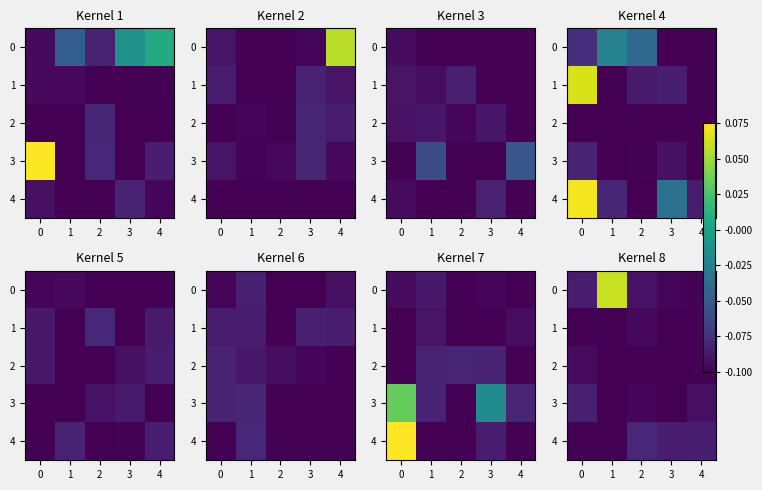

What is the difference between the highest and lowest values at 1?

0.2